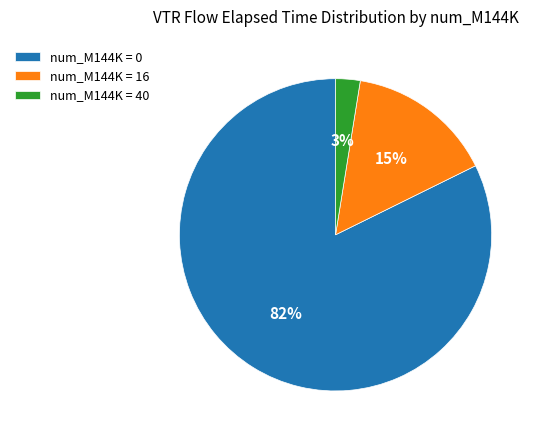

To the nearest percent, what is the combined percentage of num_M144K = 0 and num_M144K = 16?

97%